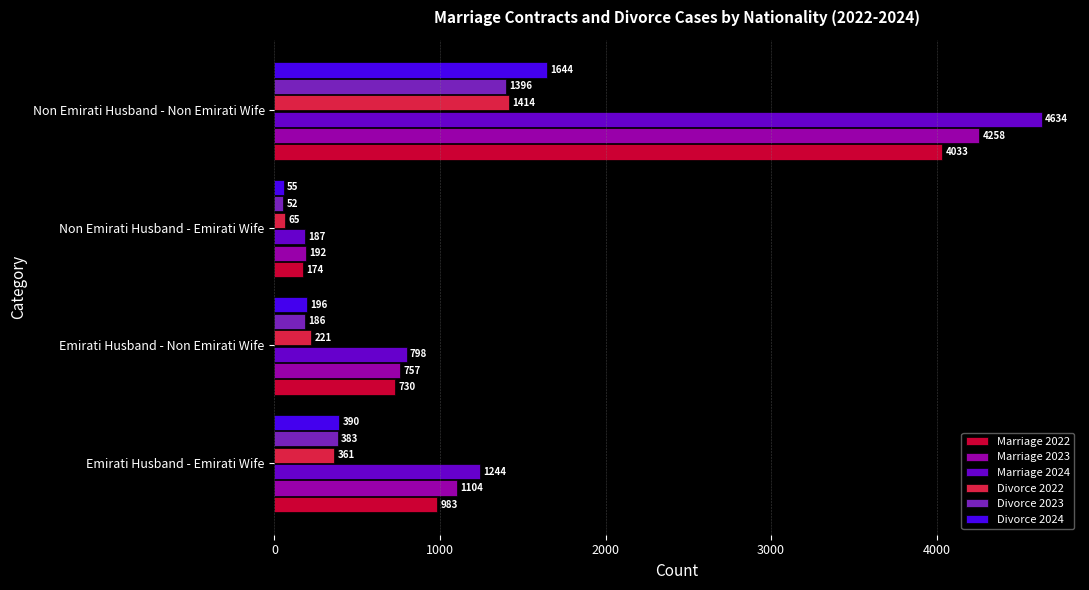

Which series changed the most between Emirati Husband - Emirati Wife and Non Emirati Husband - Emirati Wife?

Marriage 2024